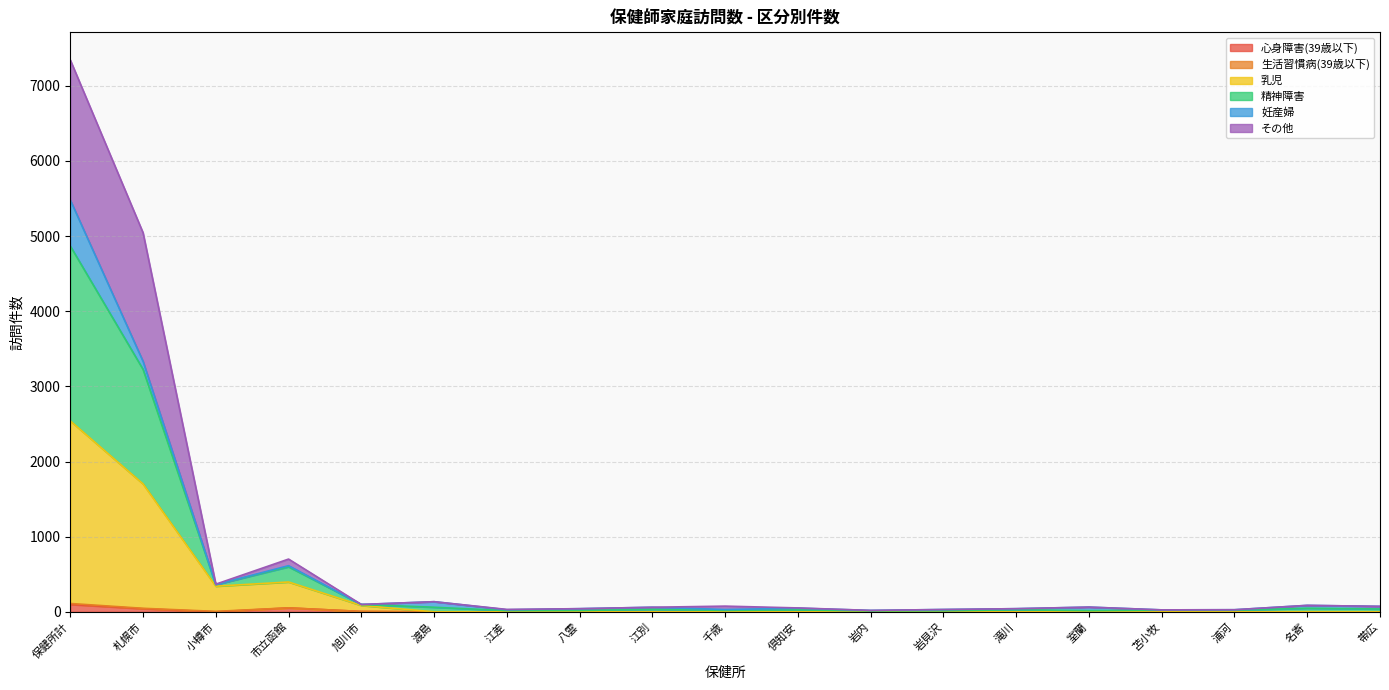

Does the chart display data point markers on the line(s)?

No